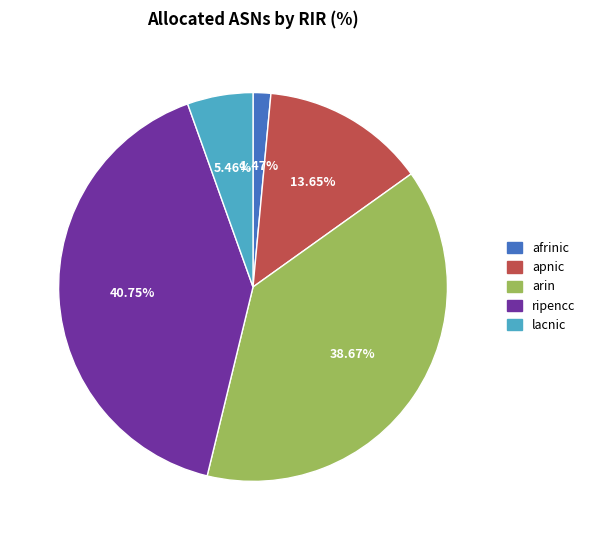

To the nearest percent, what is the average slice percentage?

20%